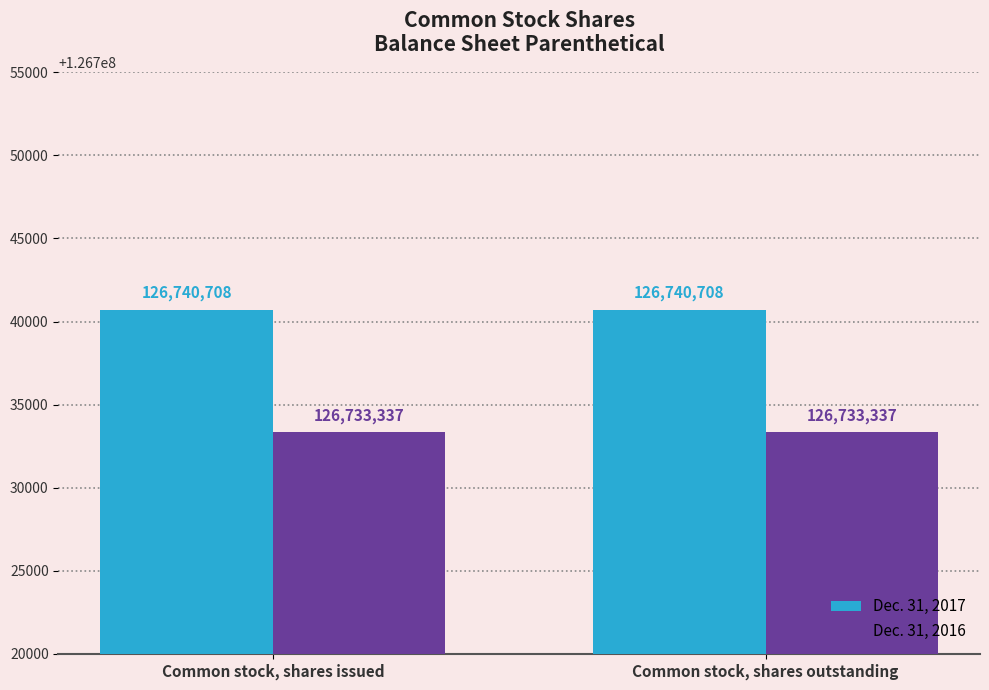

Read the Dec. 31, 2017 value at Common stock, shares outstanding.

126740708